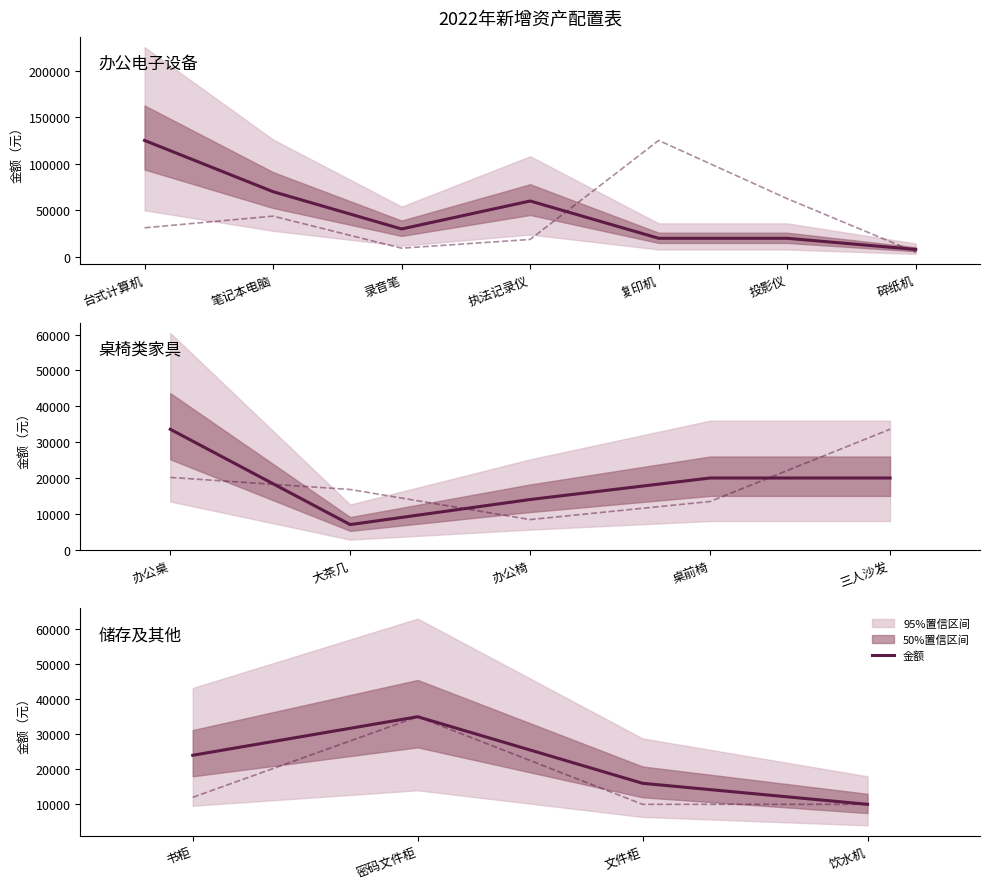

At how many categories does at least one series exceed 20594?

2